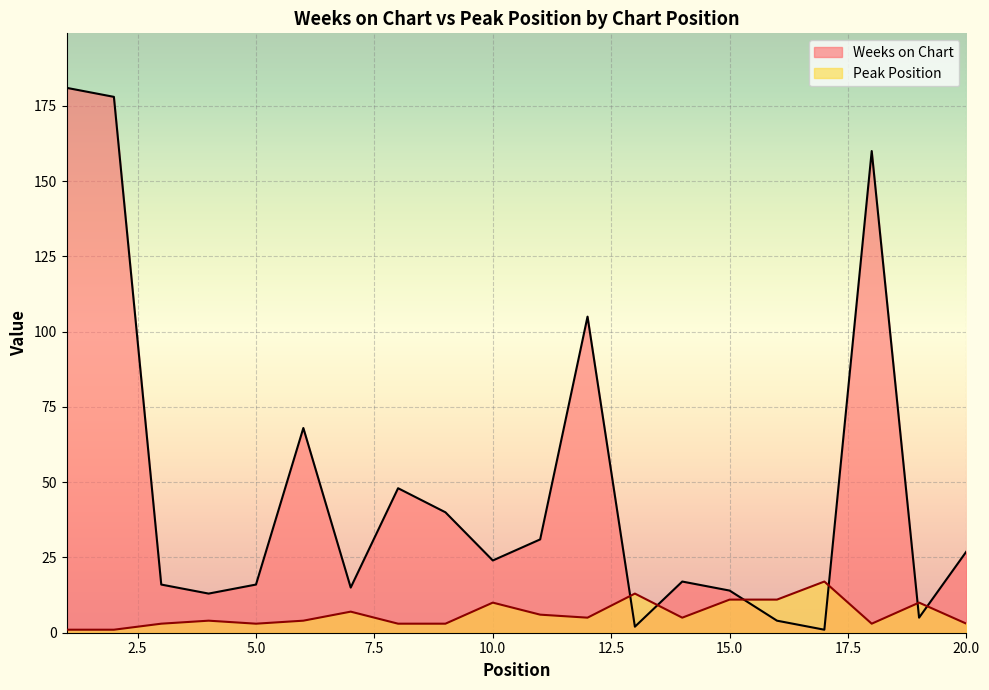

What is the value of the Peak Position point at the 6th from the left?

4